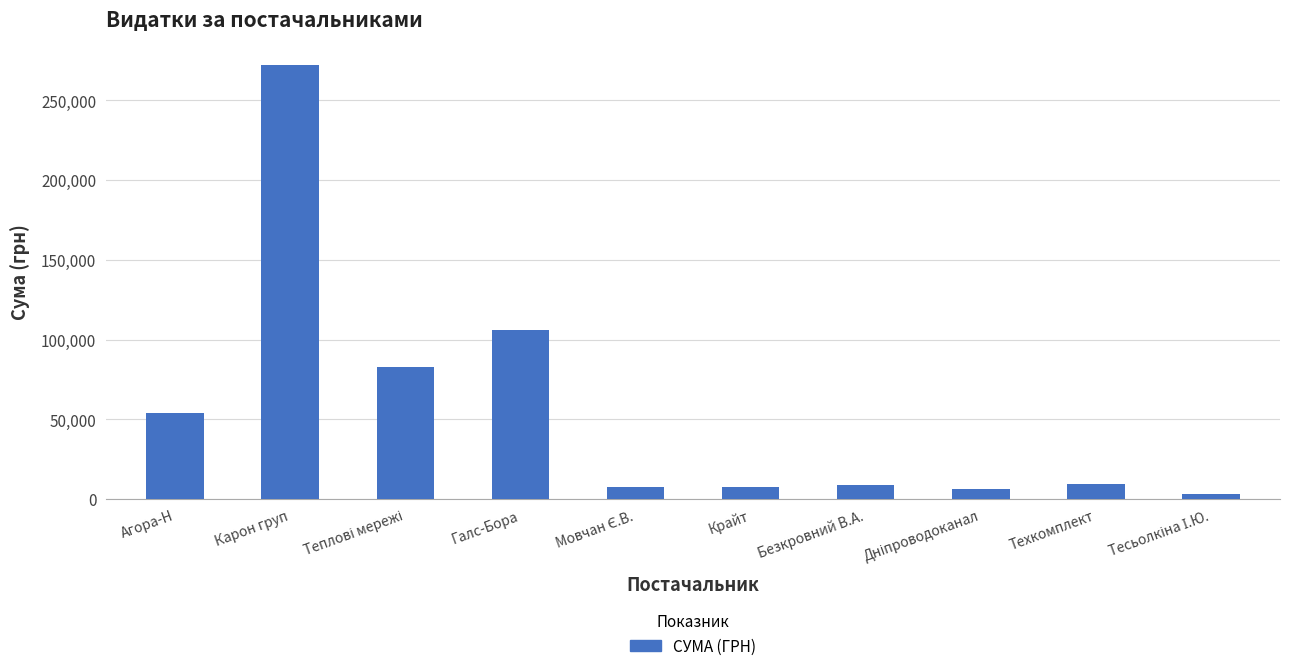

What position from the right is Техкомплект?

2